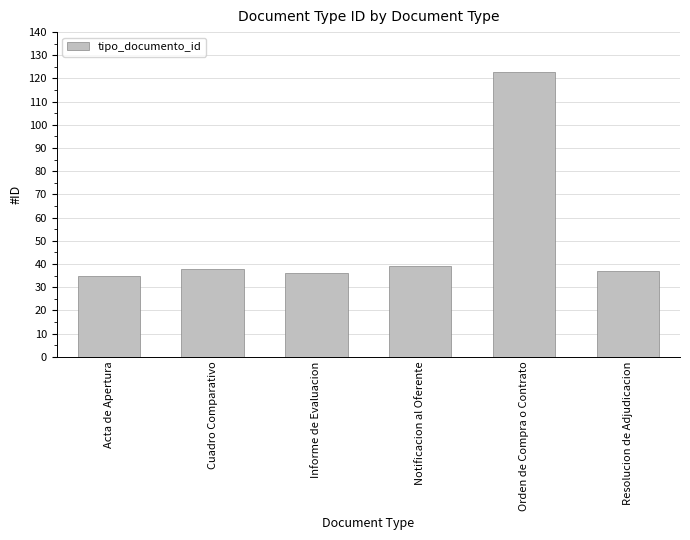

What is the minimum value shown in the chart?

35